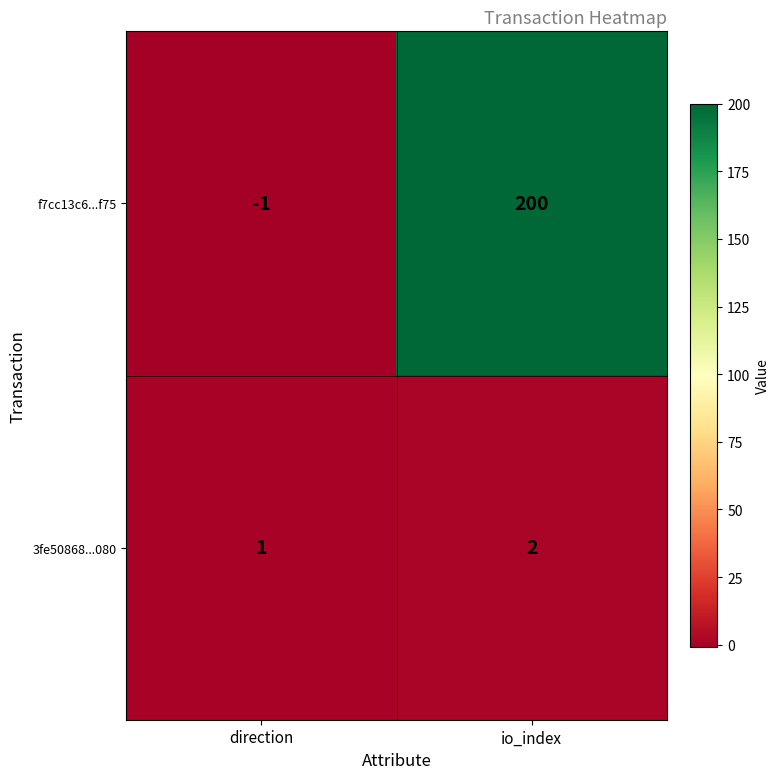

Is it true that 3fe50868...080 equals 1 at io_index?

False